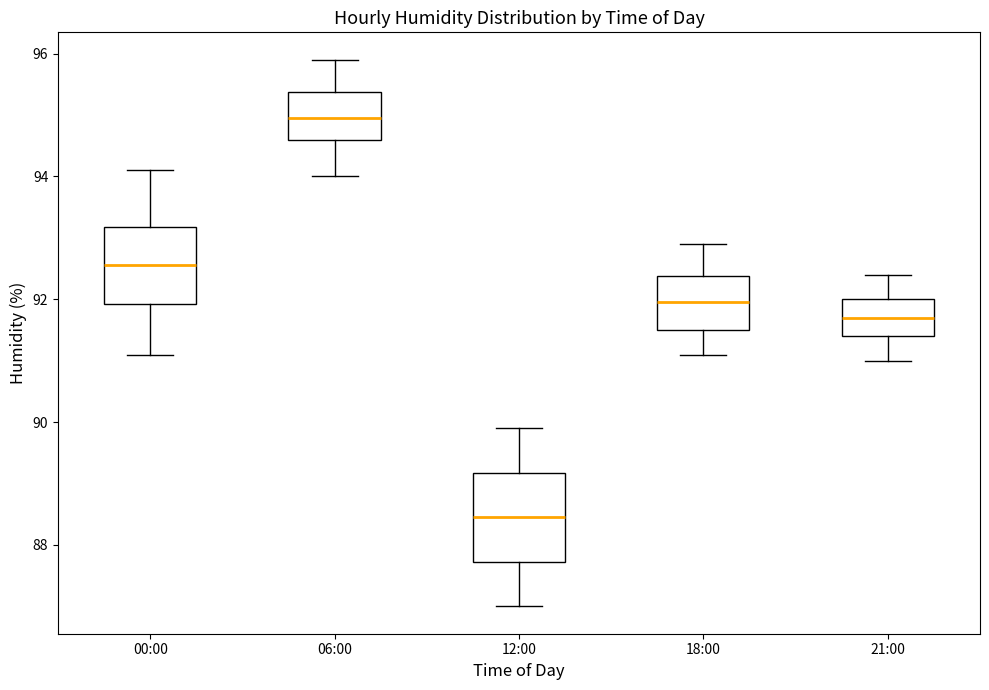

Which box is the tallest, from its lower edge to its upper edge?

12:00